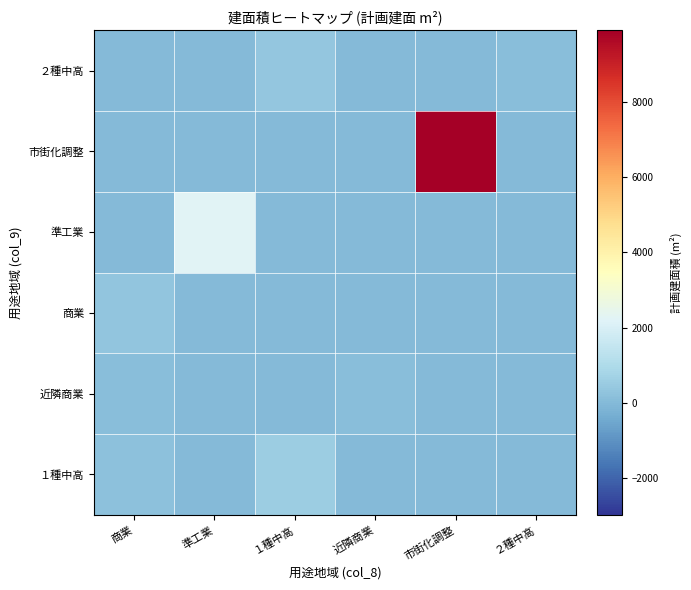

Which label corresponds to the largest value in the chart?

市街化調整